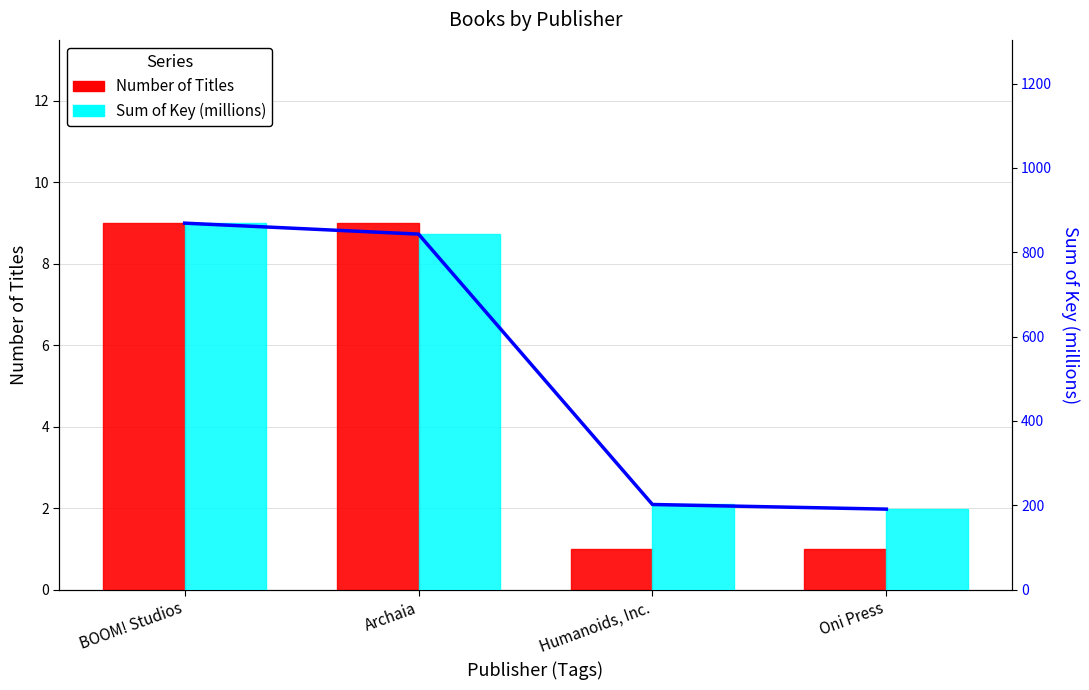

True or false: Number of Titles has a value of 9 at Archaia.

True